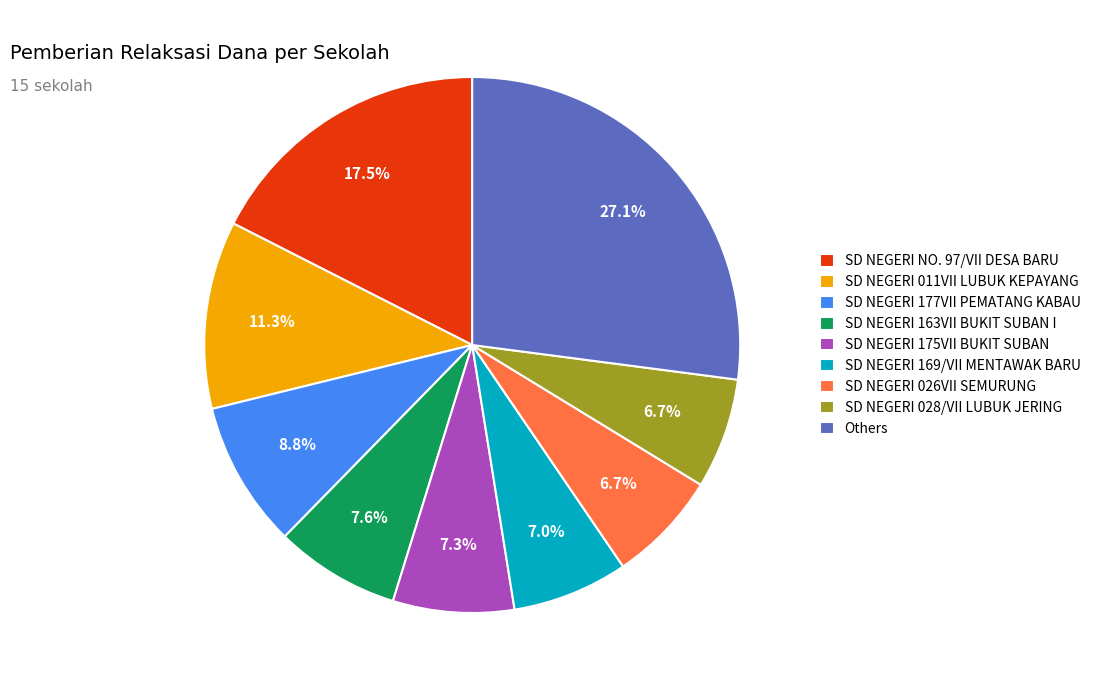

Do SD NEGERI 163VII BUKIT SUBAN I and SD NEGERI 175VII BUKIT SUBAN together represent more than half of the pie?

No